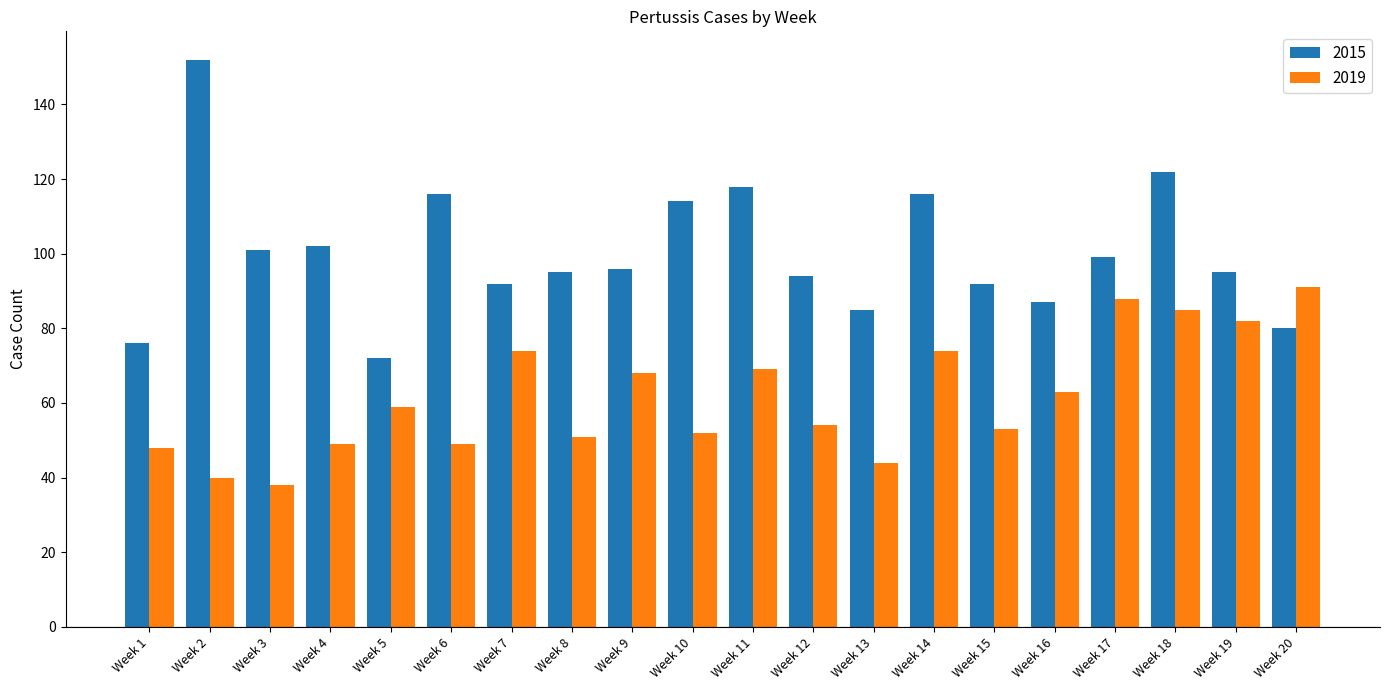

How many data points does each series have?

20